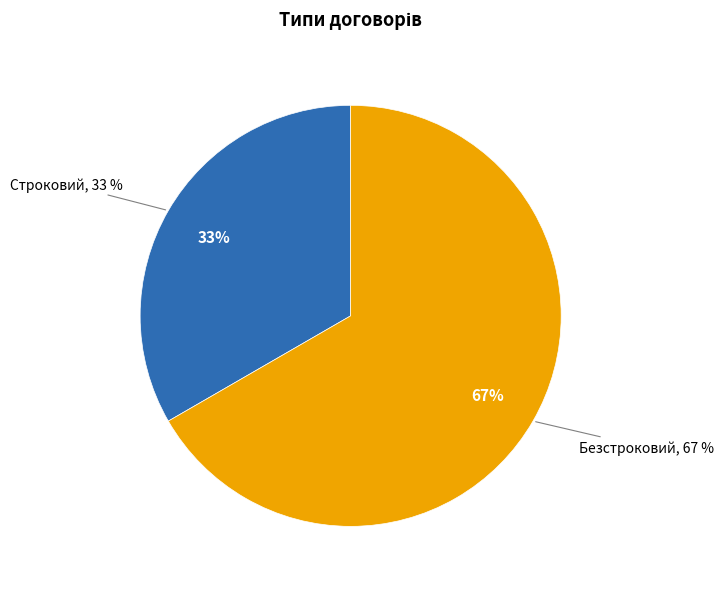

To the nearest percent, what percentage of the pie is Безстроковий?

67%